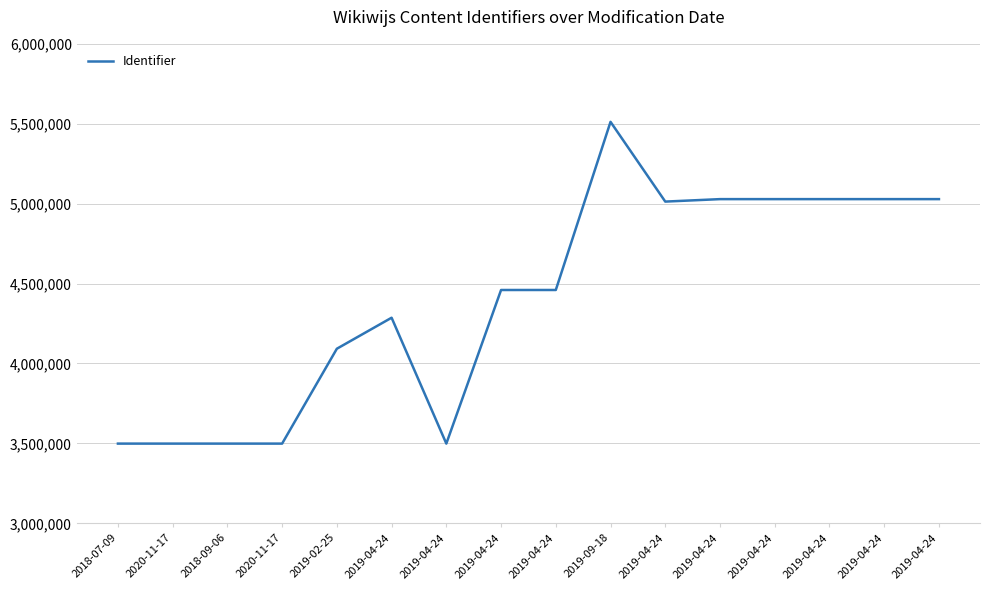

Where is the first local minimum?

2019-04-24